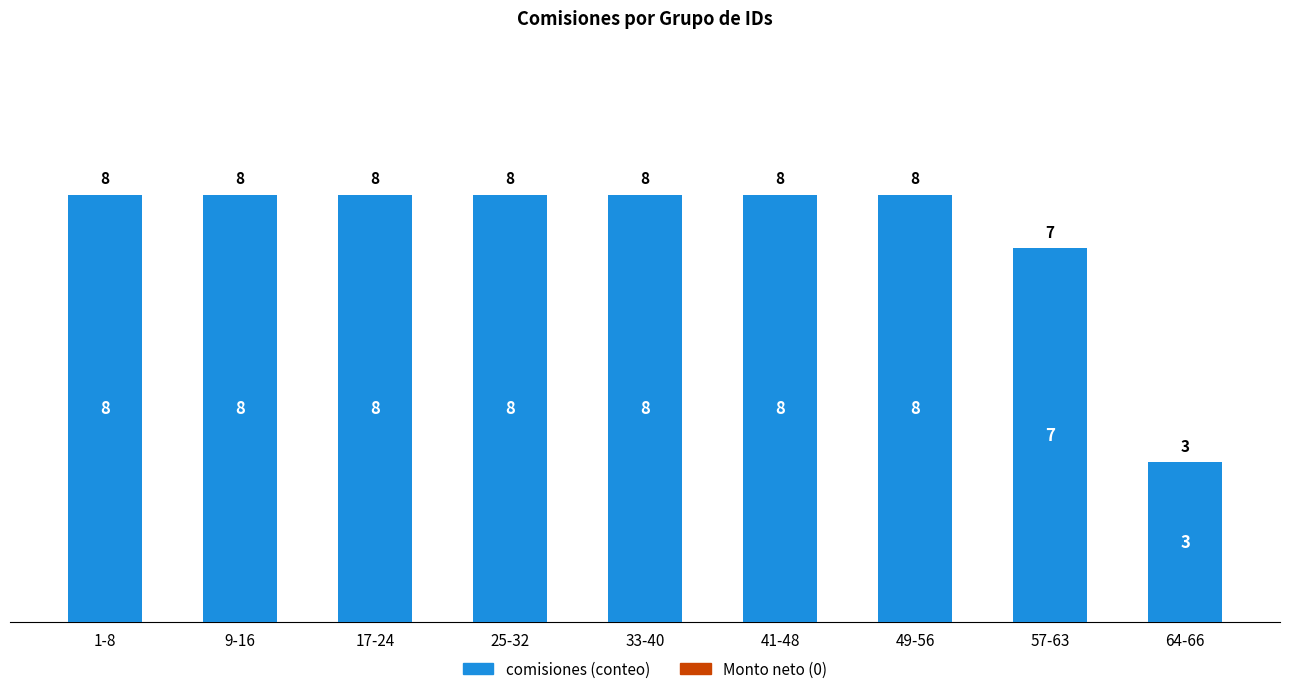

What position from the left is 57-63?

8